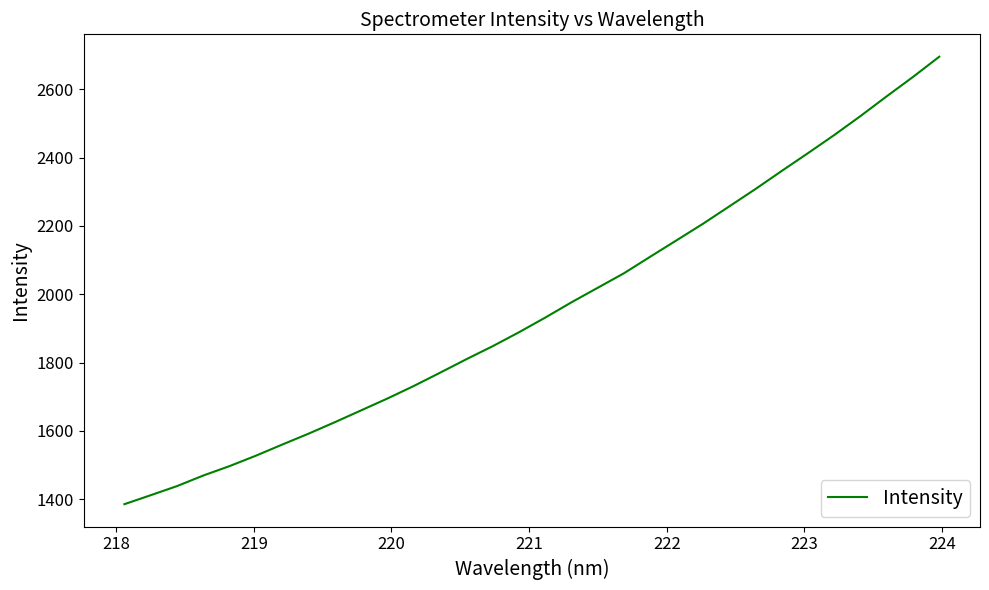

What is the difference between the maximum and minimum values?

1310.1